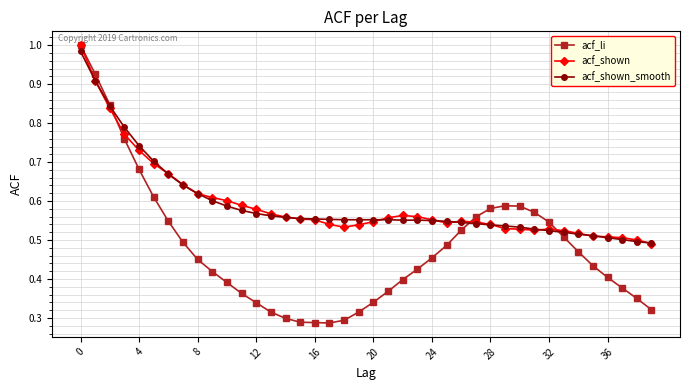

Which series has the widest spread of values?

acf_li